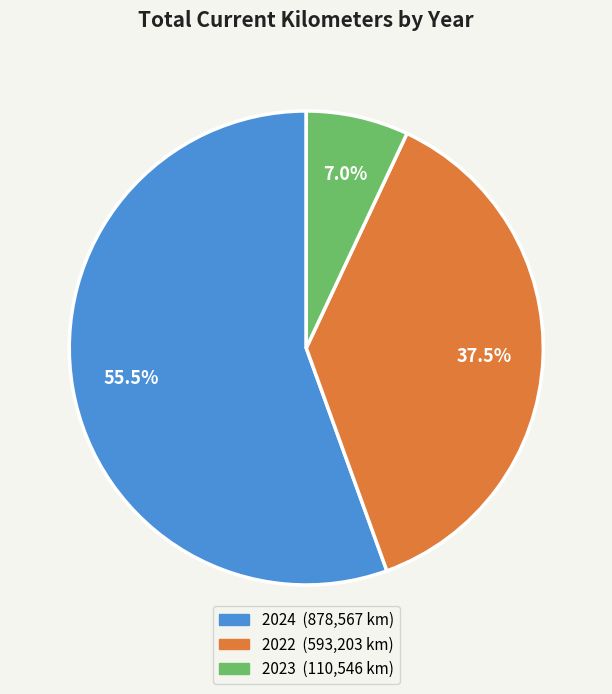

Which slice is the smallest?

2023